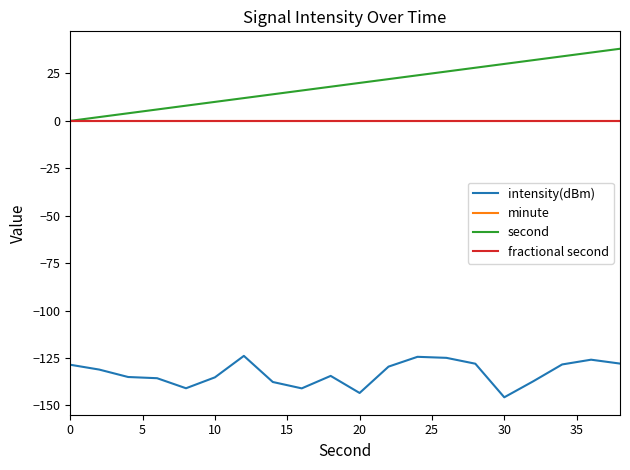

What is the average value of the second series?

19.0